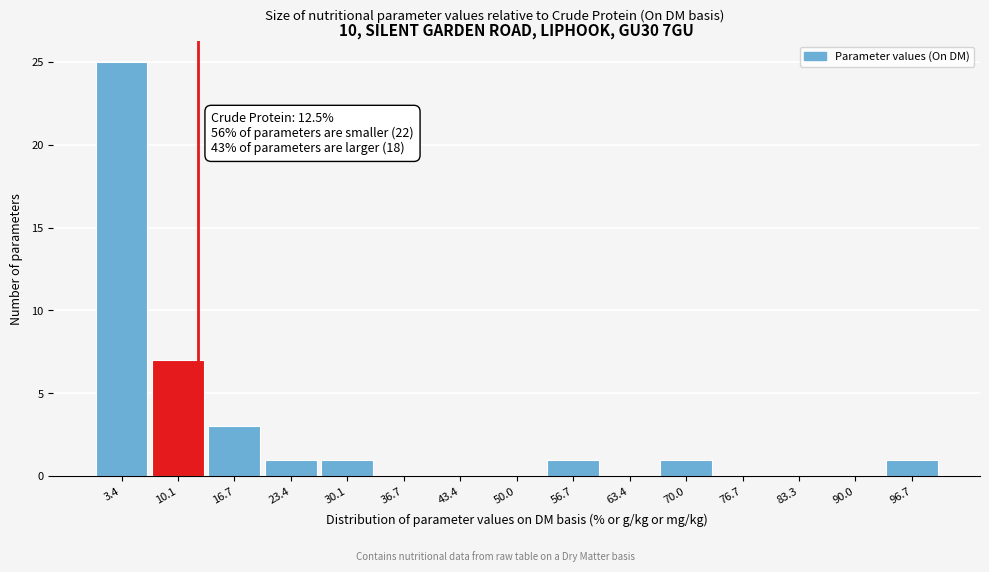

Which range on the x-axis has the tallest bar?

0 to 7